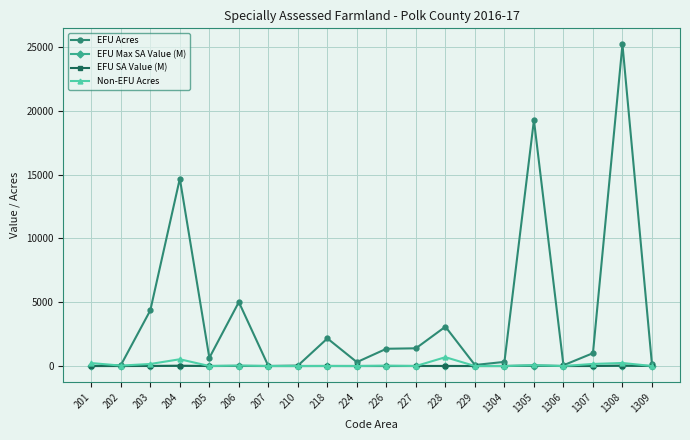

At how many categories does at least one series exceed 4050?

5